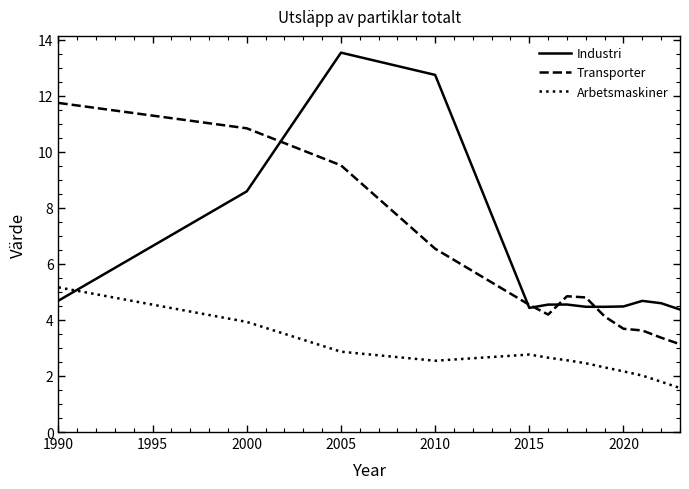

How many distinct data groups are displayed?

3